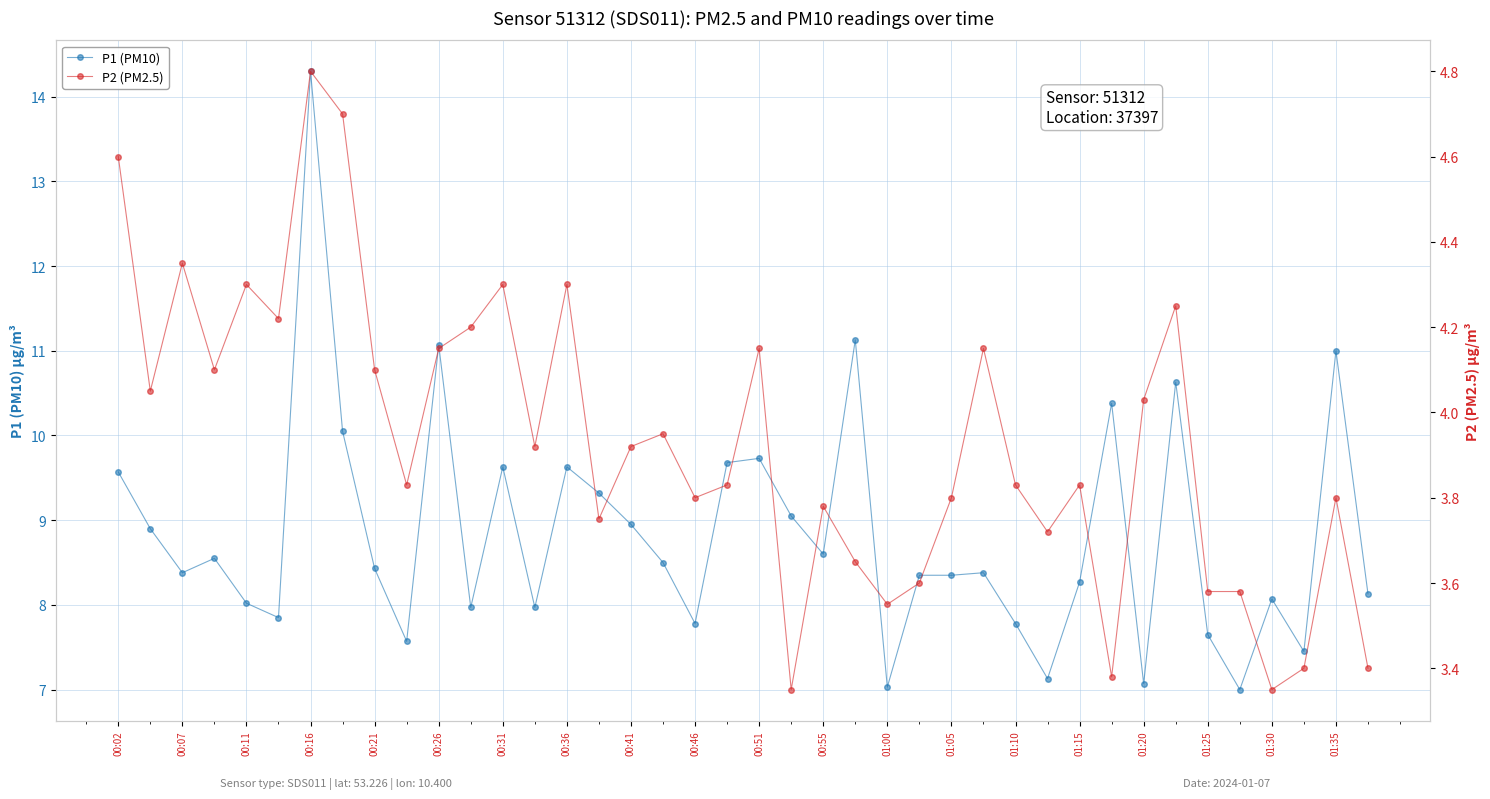

True or false: P1 (PM10) has a value of 13.8 at 01:10.

False